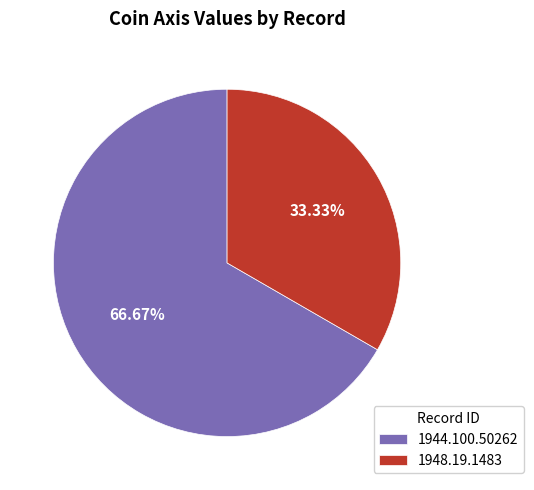

How much of the chart is everything except 1944.100.50262?

33.3%